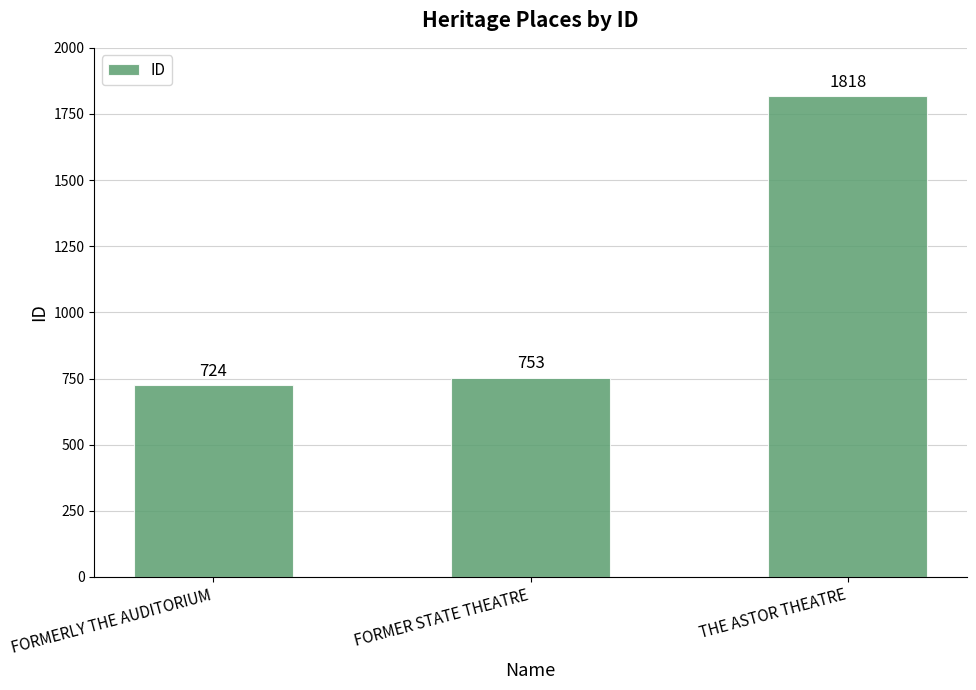

At which category does the chart reach its peak across all series?

THE ASTOR THEATRE